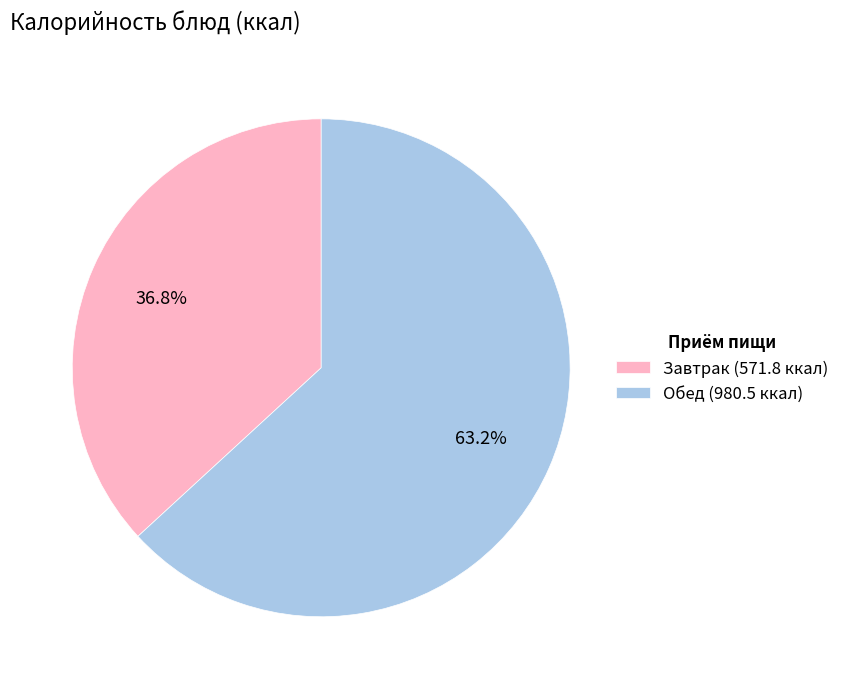

What is the largest slice in the pie chart?

Обед (980.5 ккал)